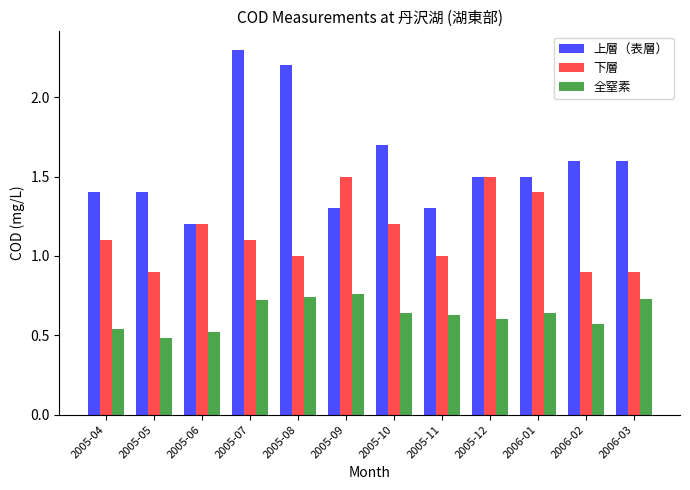

Rank the series by their average value, from lowest to highest.

全窒素, 下層, 上層（表層）